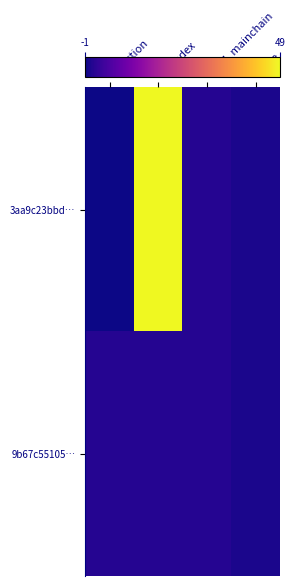

Reading left to right, transcribe all the data shown in this chart.

3aa9c23bbd…: direction=-1.0	io_index=49.0	valid_mainchain=1.0	value=0.0
9b67c55105…: direction=1.0	io_index=1.0	valid_mainchain=1.0	value=0.0